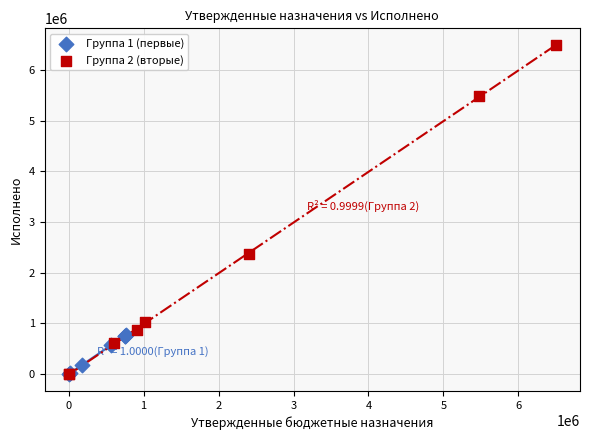

Which series has the widest spread of Y values?

Группа 2 (вторые)